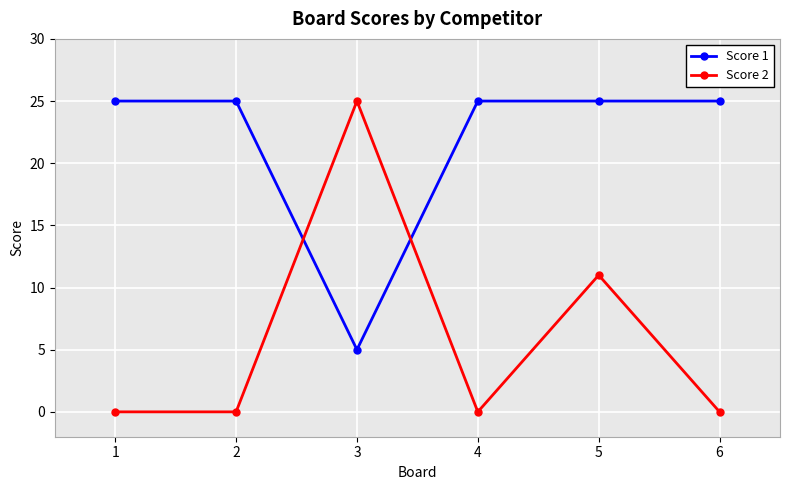

What is the minimum value for Score 1?

5